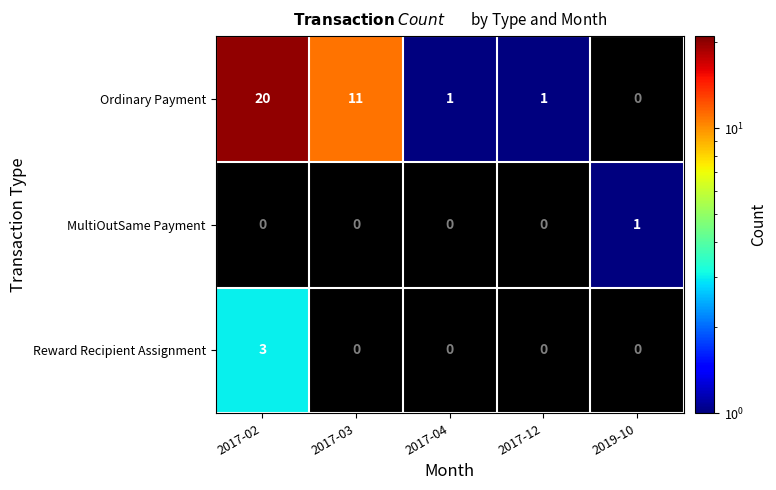

What is the sum of all Reward Recipient Assignment values?

3